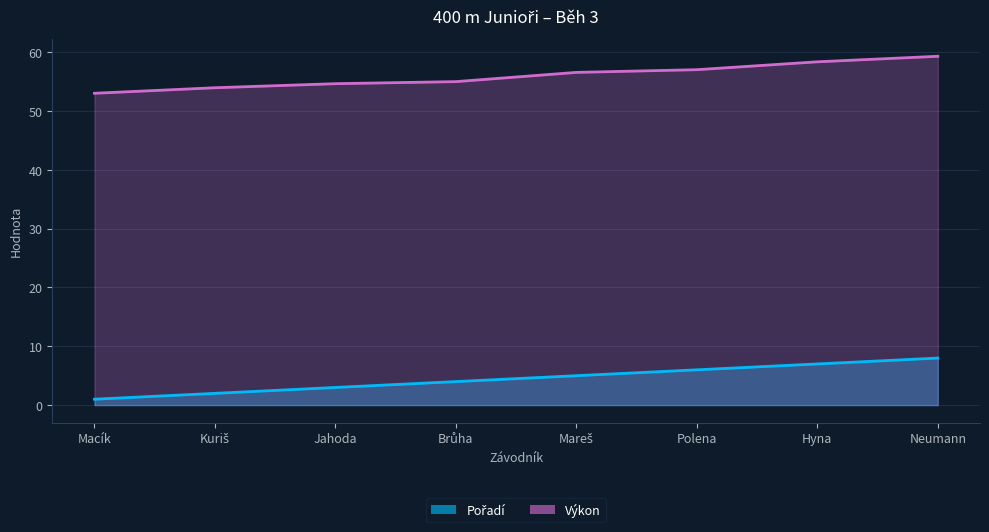

What is the lowest value of the Výkon series?

53.0